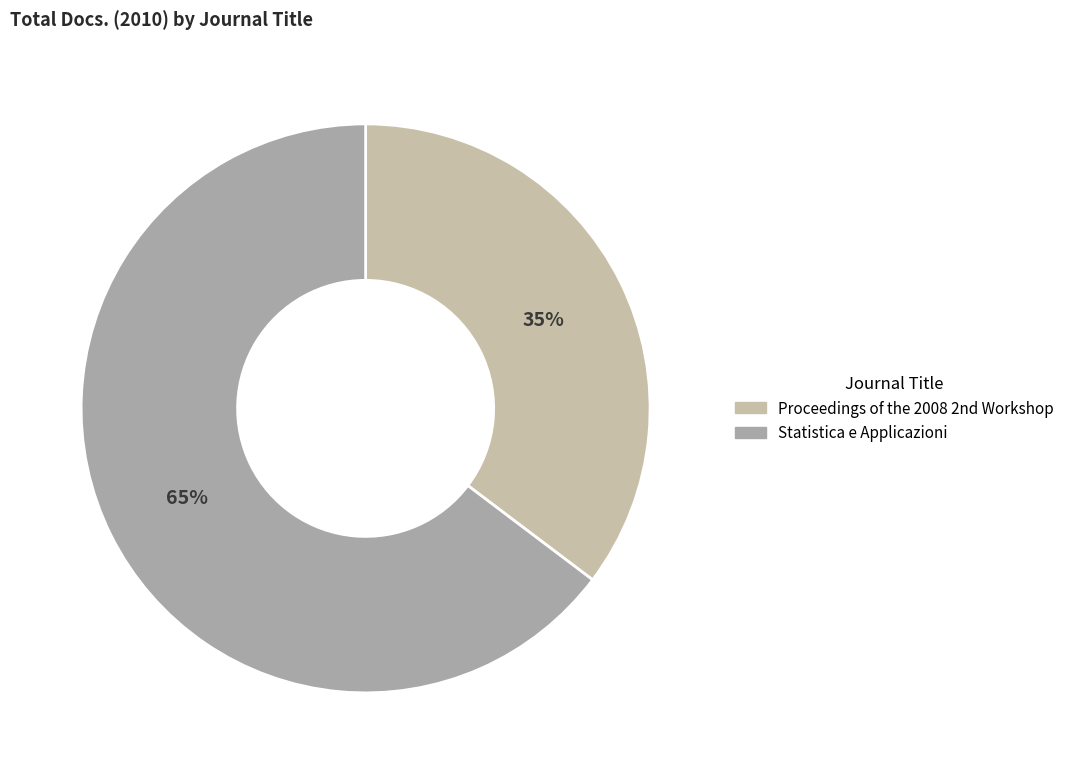

Which slice is the largest?

Statistica e Applicazioni